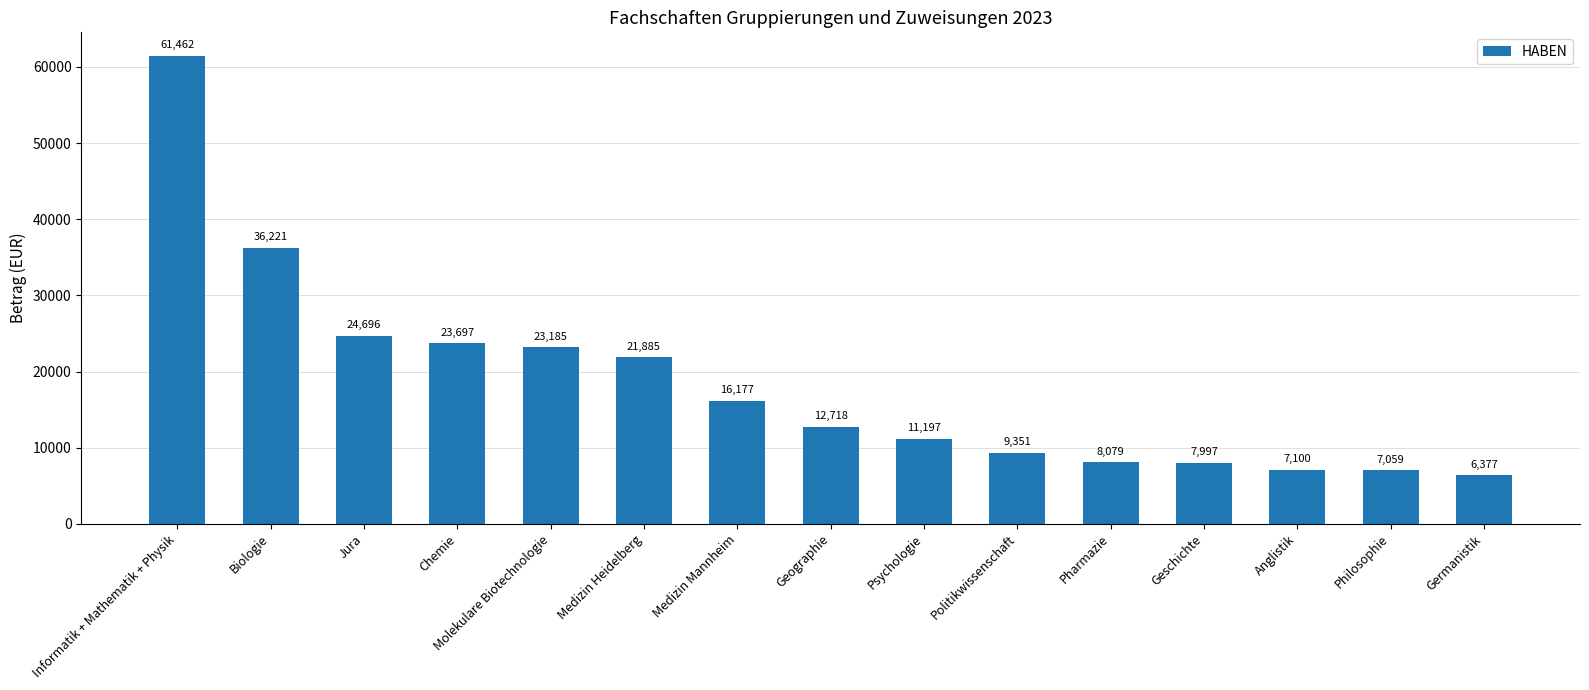

What is the minimum value shown in the chart?

6376.8